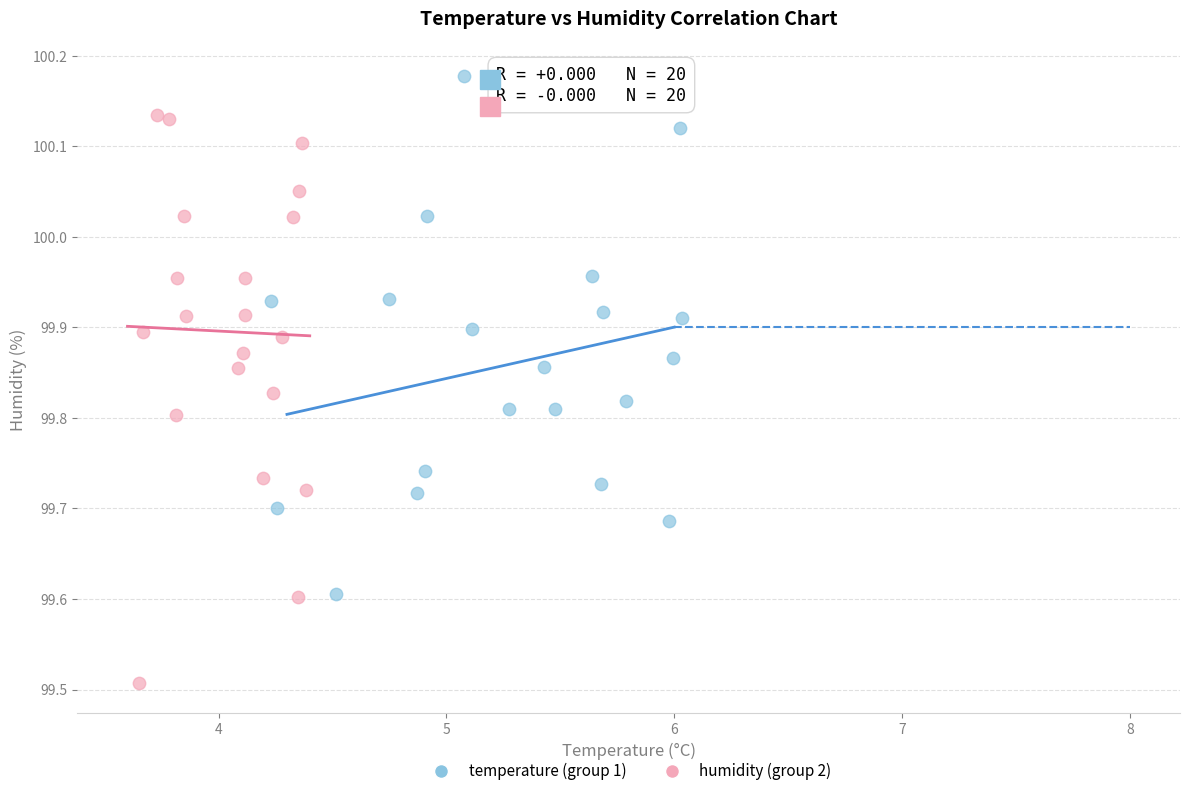

Which series contains the highest Y value?

temperature (group 1)